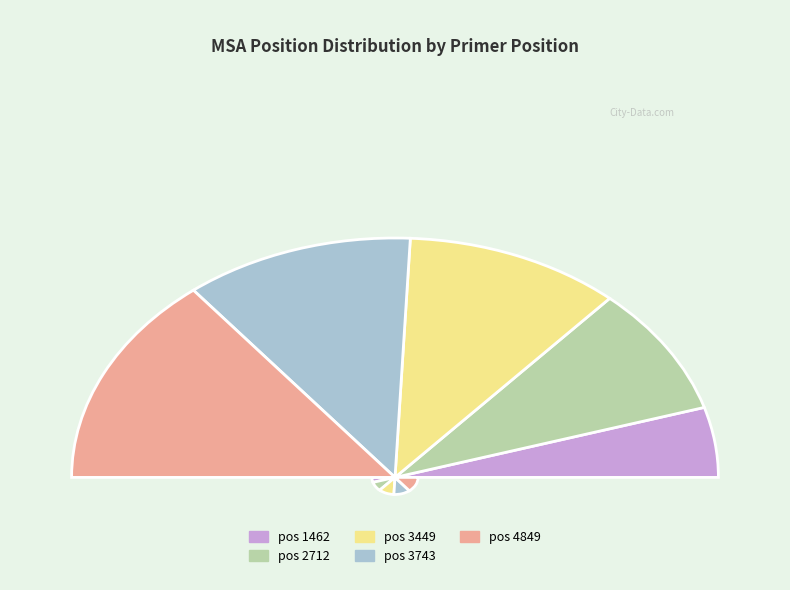

What percentage do 2712 and 3743 together represent?

40.4%